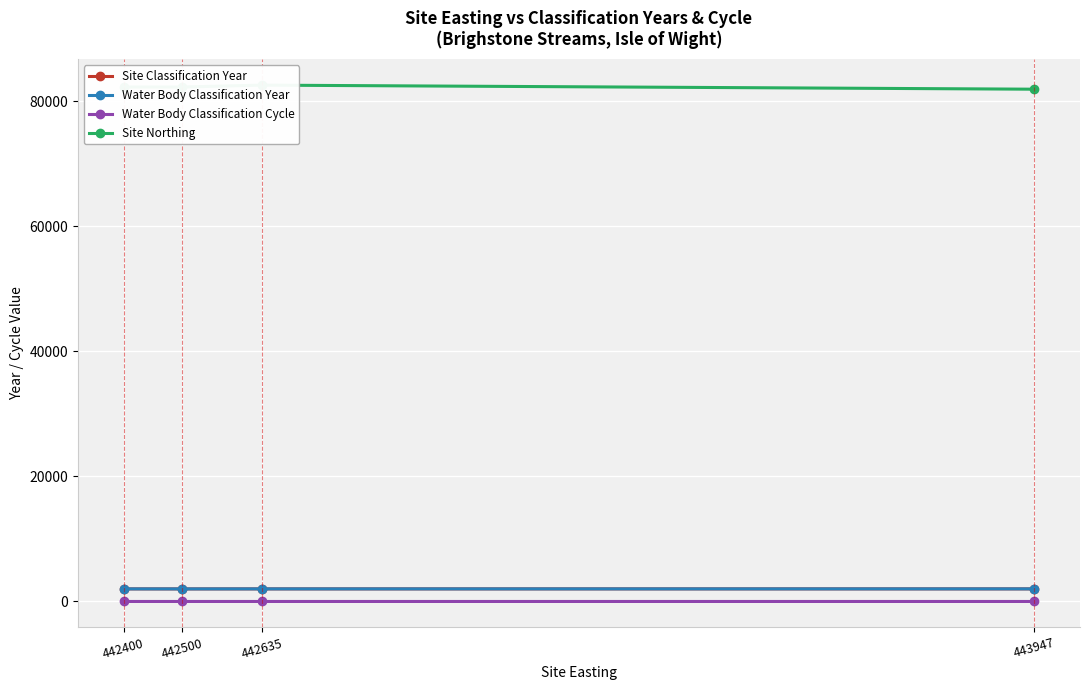

Is this an area chart (filled region under the line)?

No